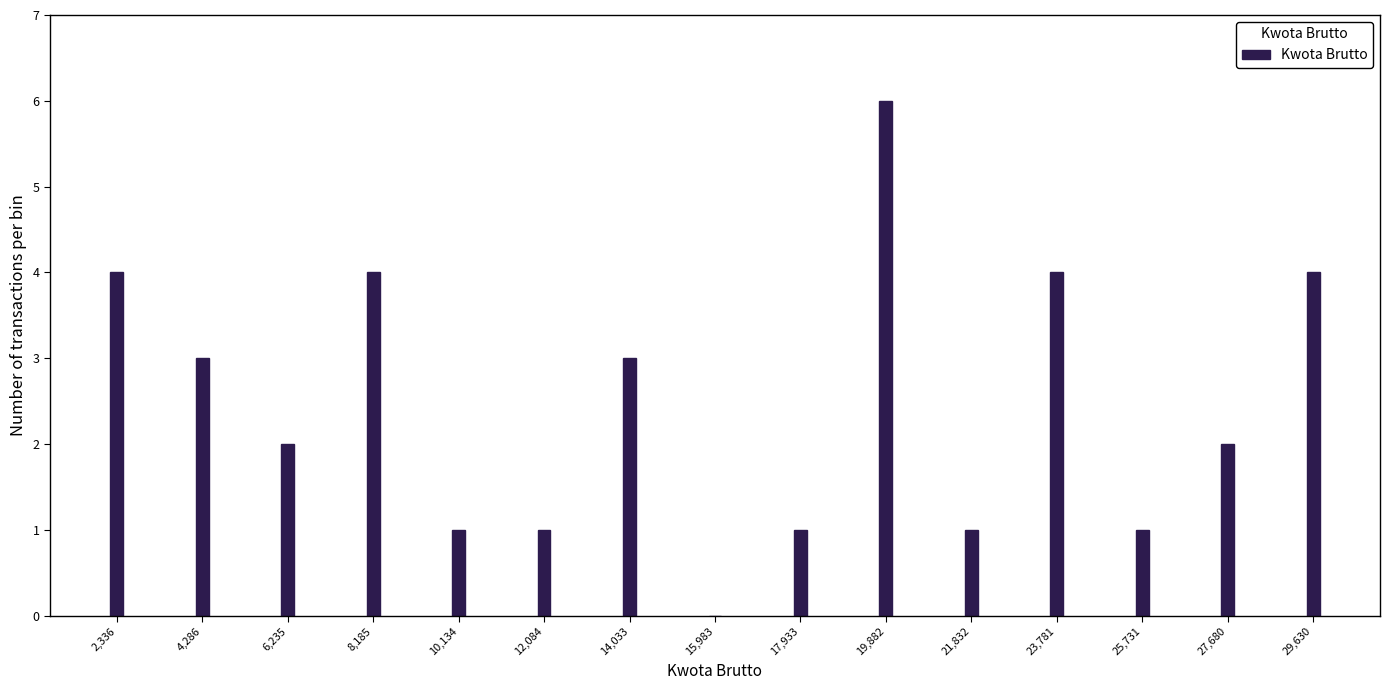

Reading left to right, transcribe all the data shown in this chart.

2,336=4	4,286=3	6,235=2	8,185=4	10,134=1	12,084=1	14,033=3	15,983=0	17,933=1	19,882=6	21,832=1	23,781=4	25,731=1	27,680=2	29,630=4